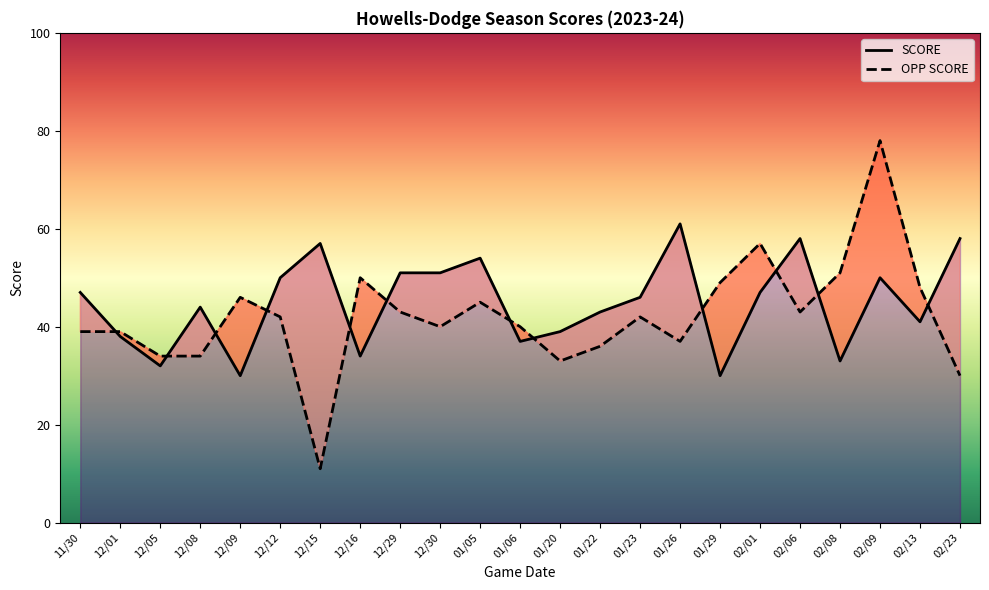

Reading left to right, list all the values displayed in this chart.

SCORE: 11/30=47	12/01=38	12/05=32	12/08=44	12/09=30	12/12=50	12/15=57	12/16=34	12/29=51	12/30=51	01/05=54	01/06=37	01/20=39	01/22=43	01/23=46	01/26=61	01/29=30	02/01=47	02/06=58	02/08=33	02/09=50	02/13=41	02/23=58
OPP SCORE: 11/30=39	12/01=39	12/05=34	12/08=34	12/09=46	12/12=42	12/15=11	12/16=50	12/29=43	12/30=40	01/05=45	01/06=40	01/20=33	01/22=36	01/23=42	01/26=37	01/29=49	02/01=57	02/06=43	02/08=51	02/09=78	02/13=48	02/23=30